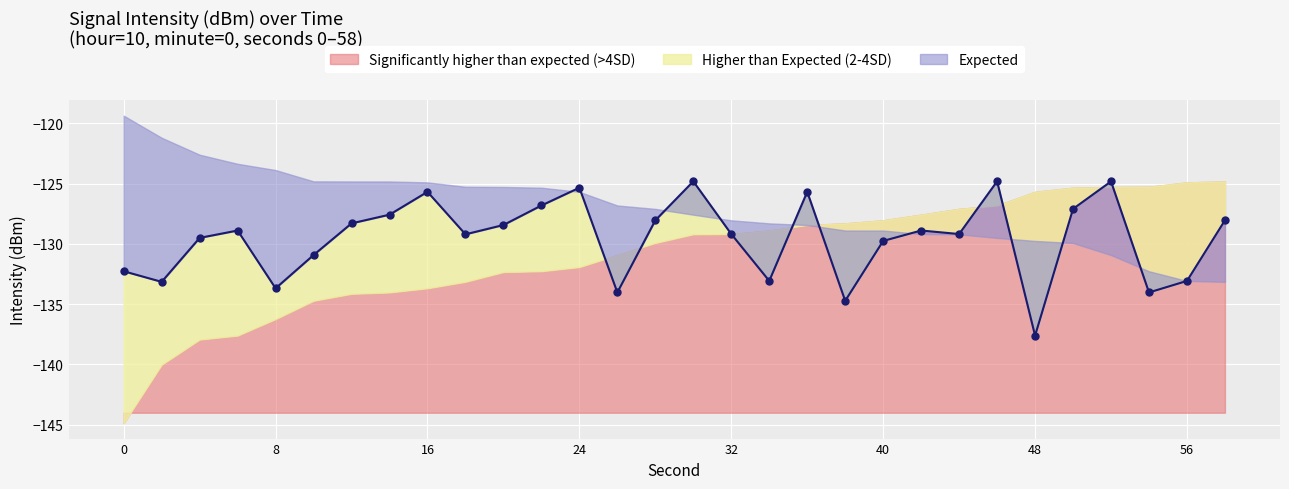

What is the sum of all intensity_mid values?

-3886.7